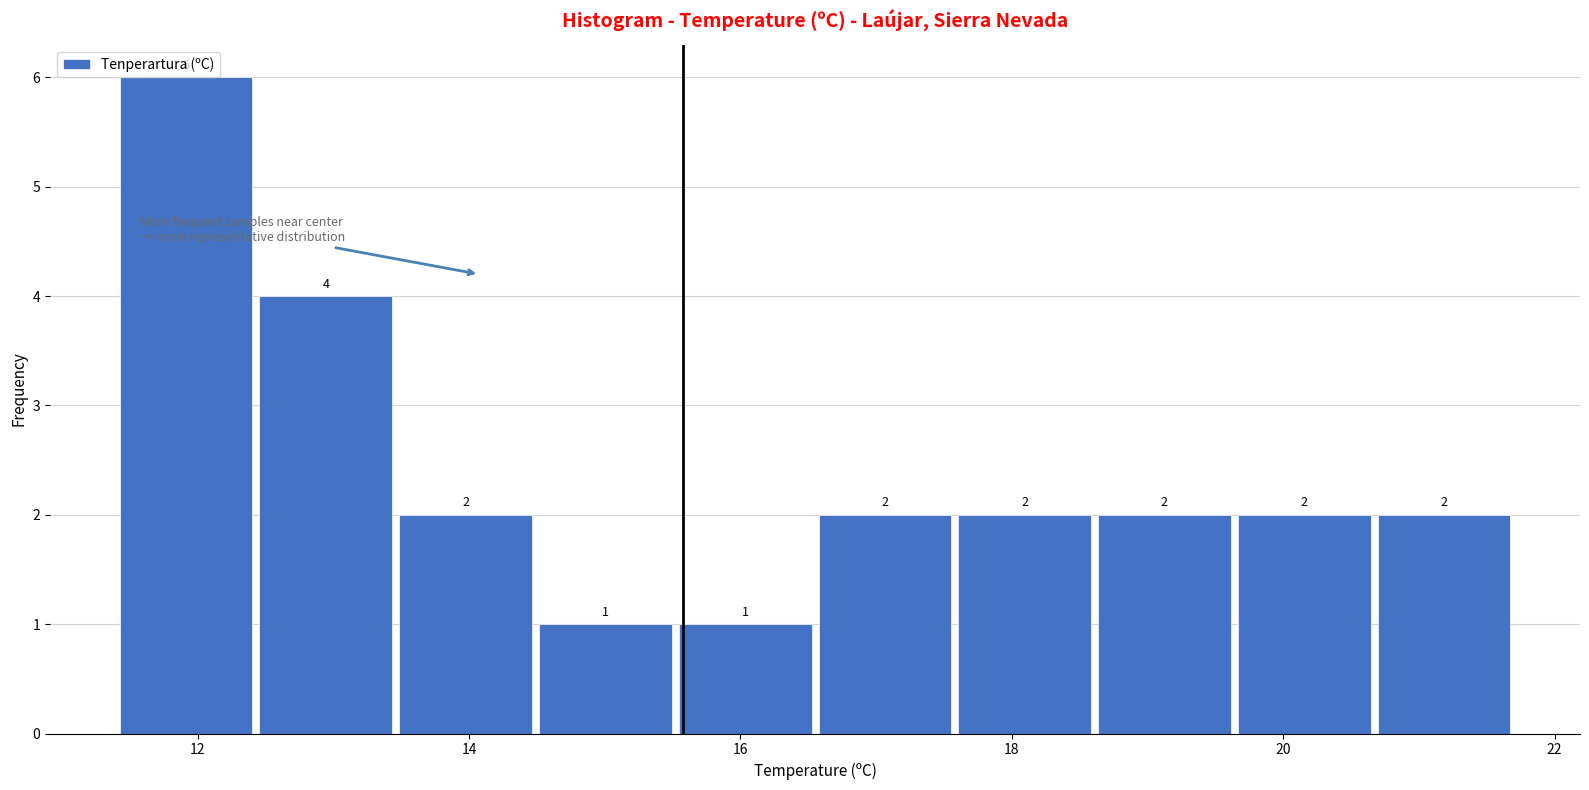

How tall is the bar that spans 13.4 to 14.4 on the x-axis? The bar edges are not printed on the chart, so give them approximately, as read against the axis.

2